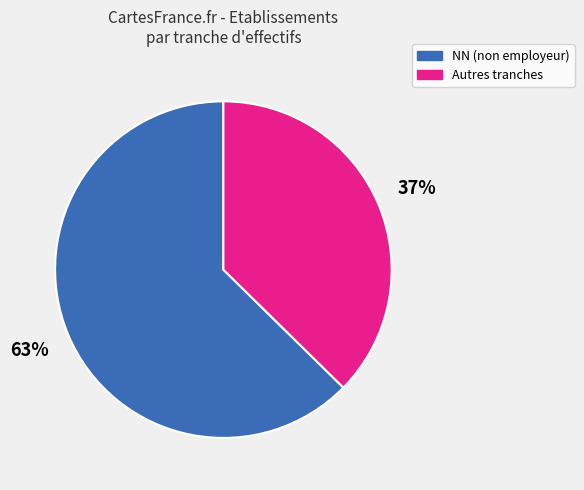

To the nearest percent, what is the average slice percentage?

50%